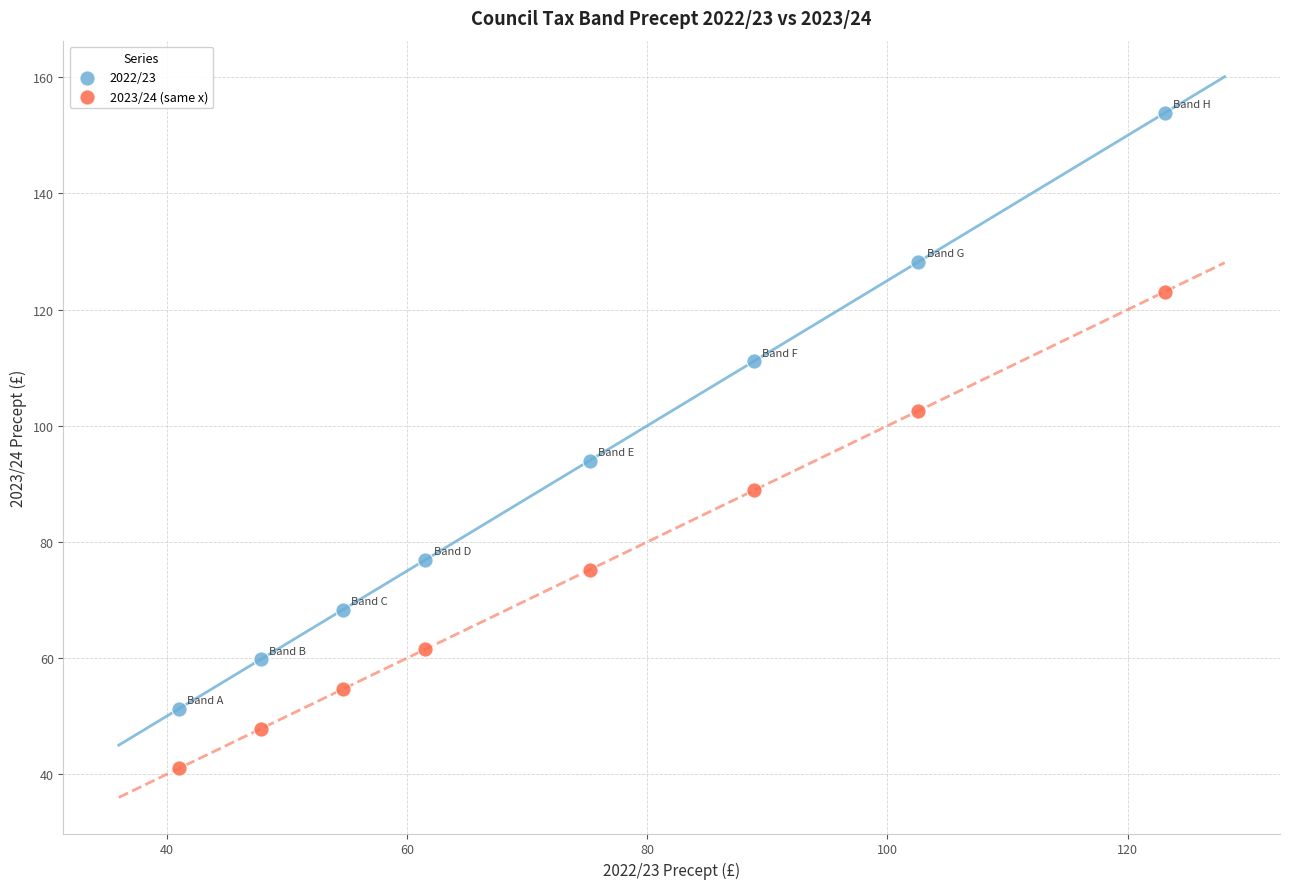

Which series has the widest spread of Y values?

2022/23